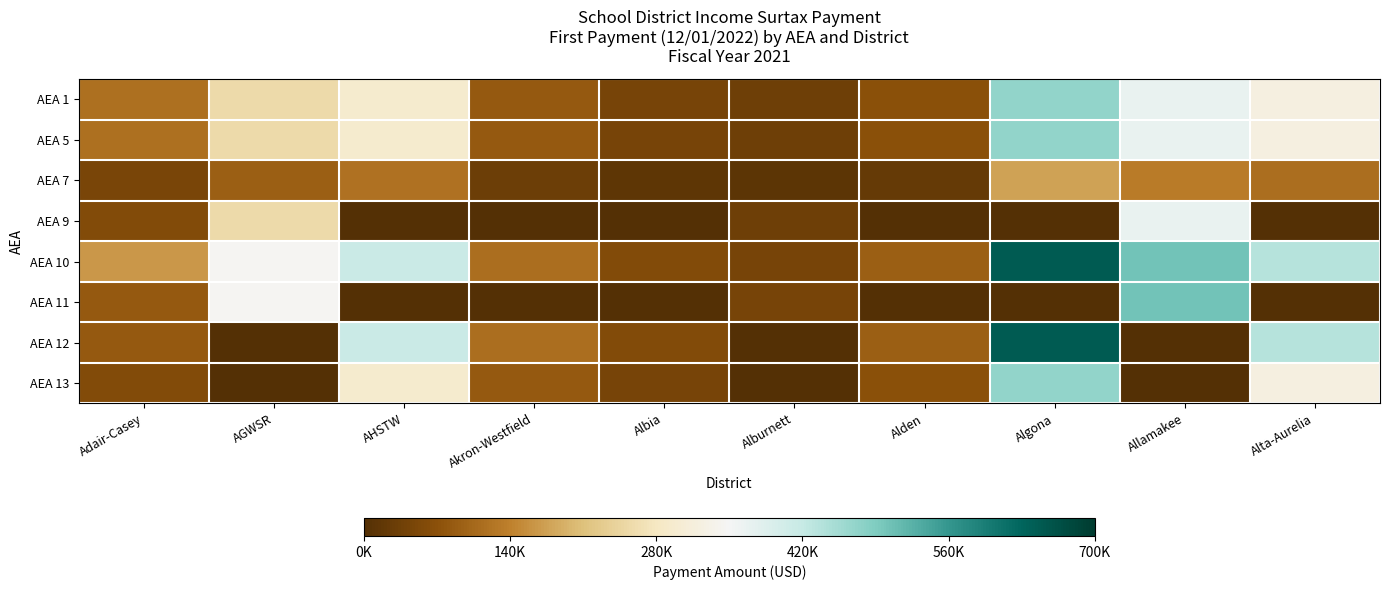

Which series changed the most between Allamakee and Alta-Aurelia?

AEA 11